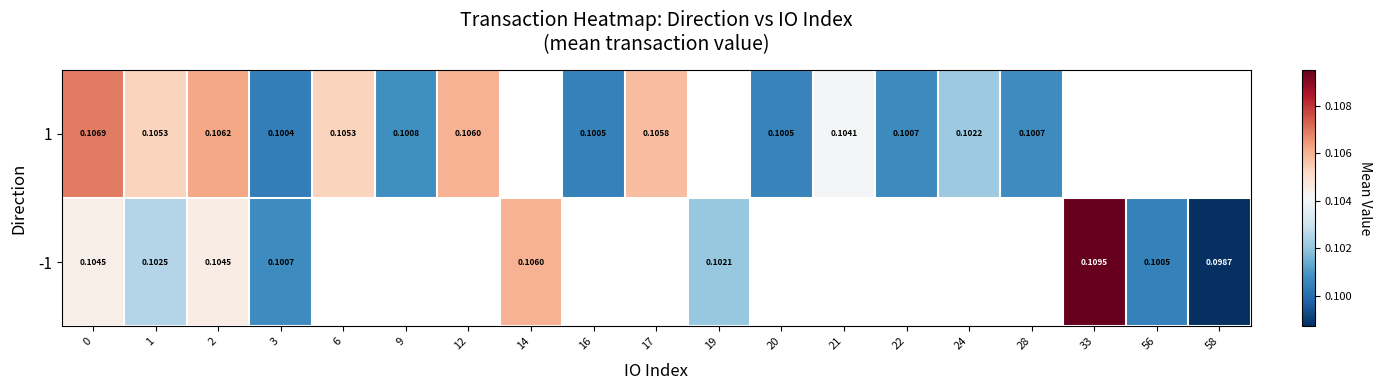

What is the minimum value for -1?

0.1